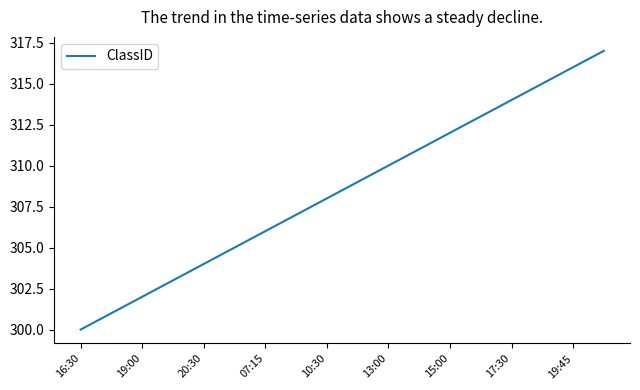

What is the minimum value shown in the chart?

300